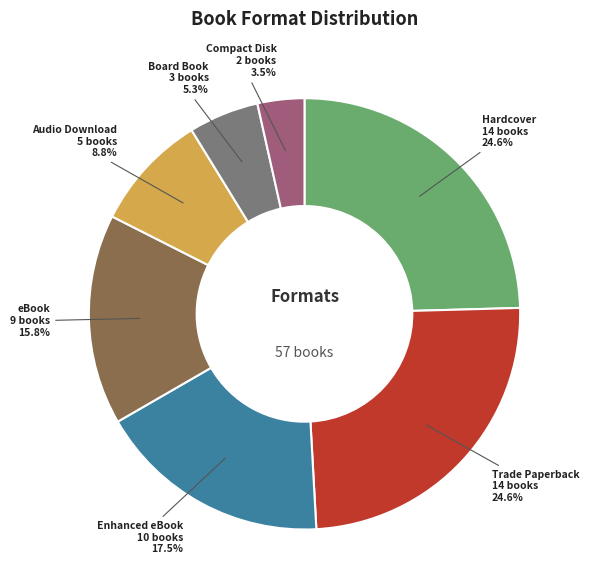

Does Board Book represent more than half of the total?

No